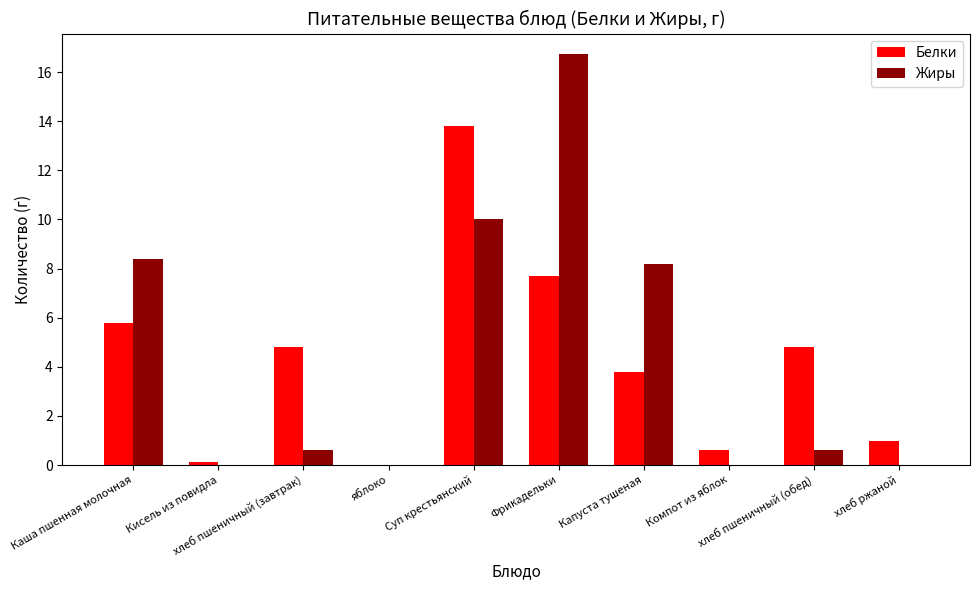

Is the value of Жиры at Суп крестьянский greater than the value of Белки at Каша пшенная молочная?

Yes